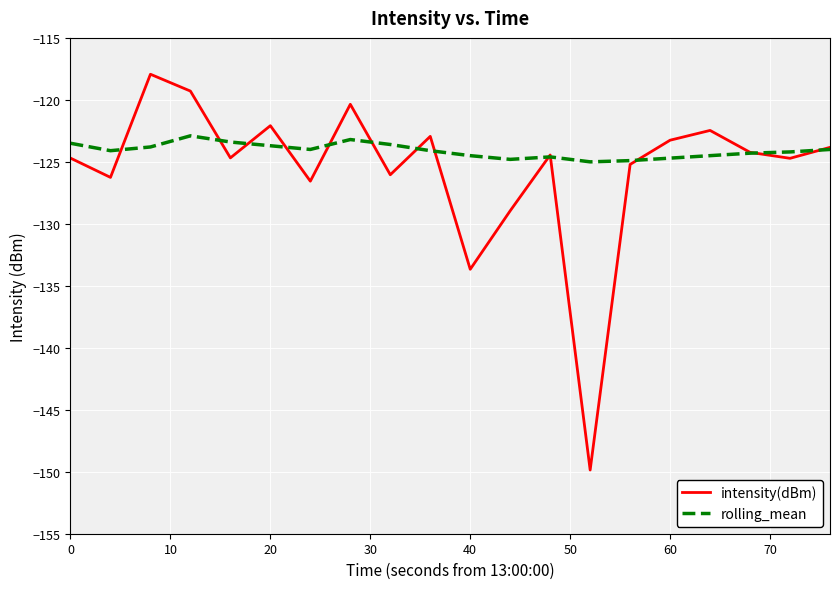

List the series in order of their peak value, lowest first.

rolling_mean, intensity(dBm)